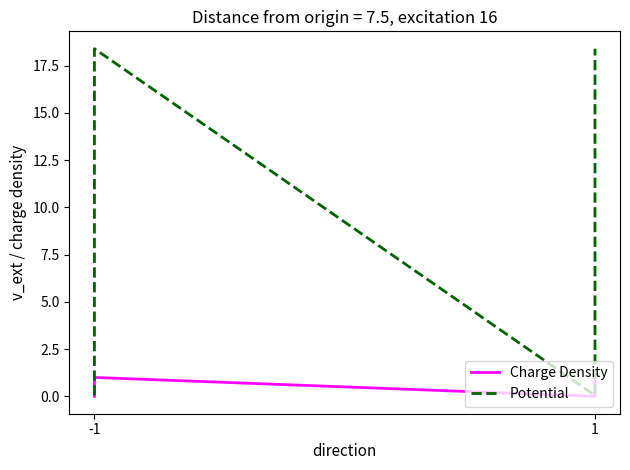

True or false: io_index and value intersect in this chart.

False